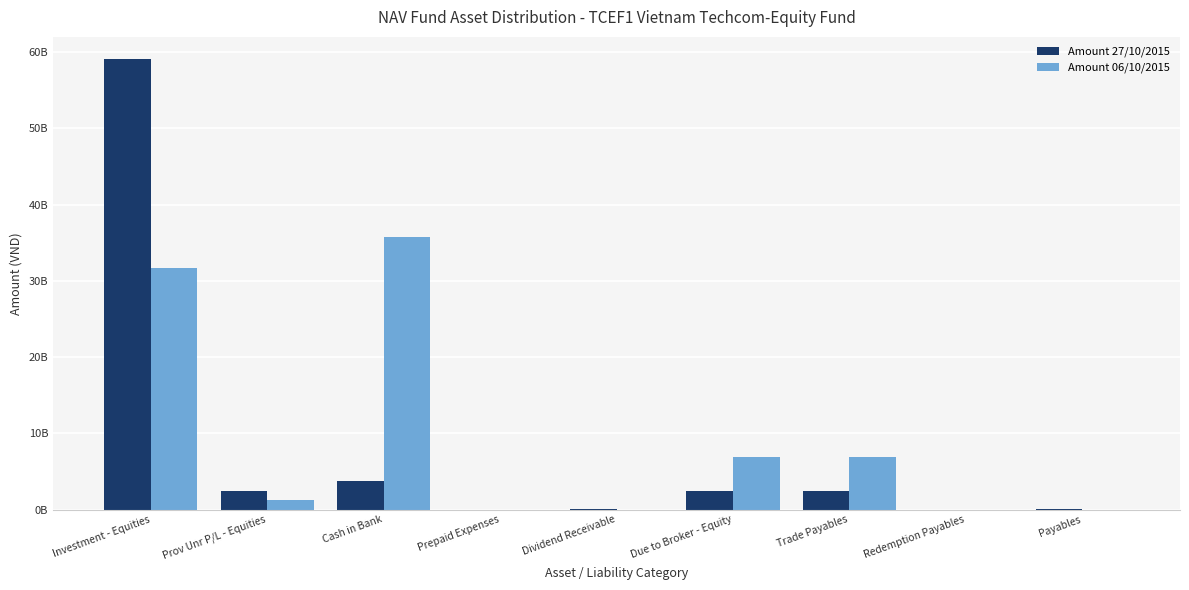

List the series in order of their peak value, highest first.

Amount 27/10/2015, Amount 06/10/2015